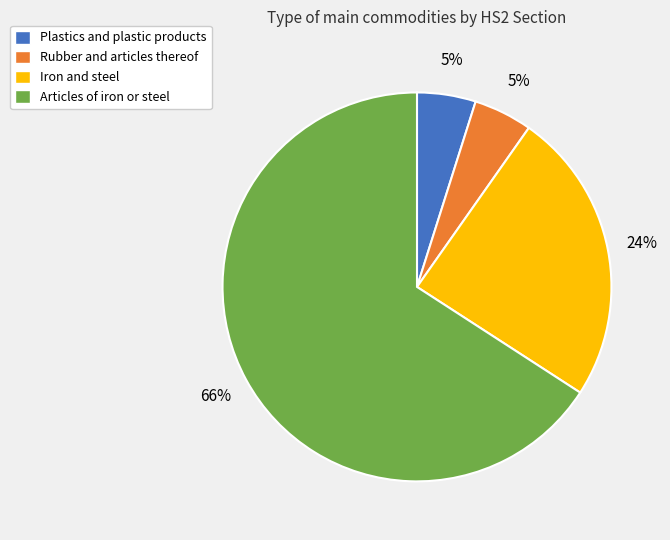

To the nearest percent, what portion does Rubber and articles thereof represent?

5%